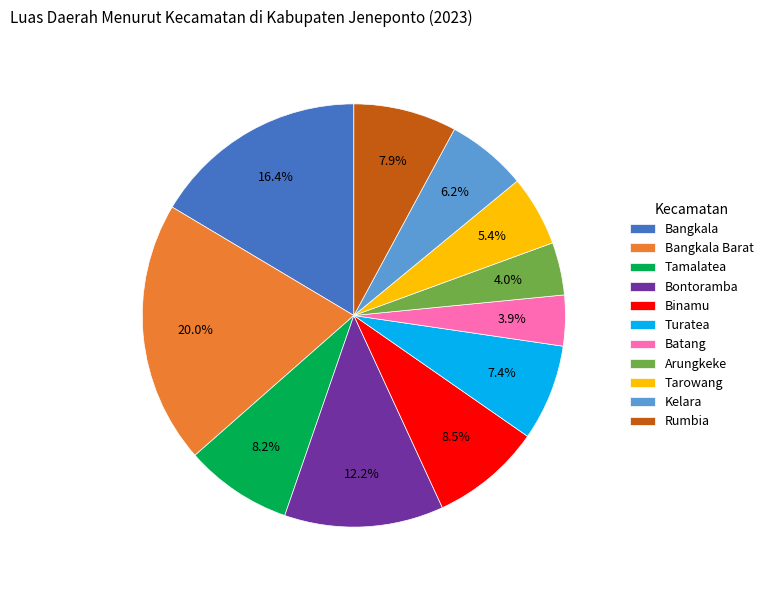

To the nearest percent, what portion does Bangkala Barat represent?

20%